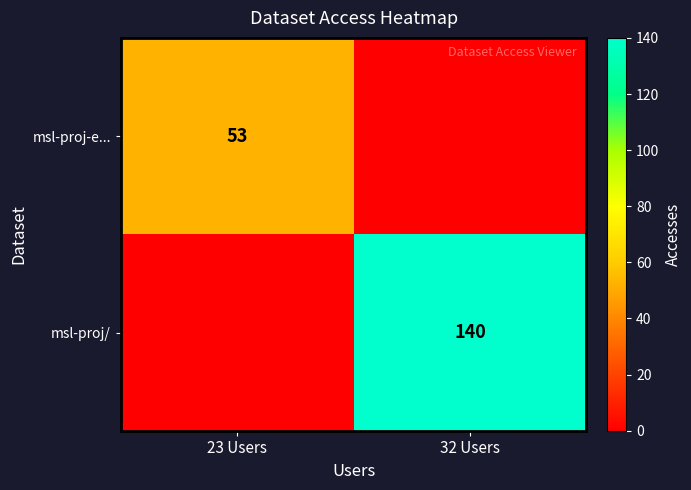

Is it true that msl-proj/ equals 140 at 32 Users?

True